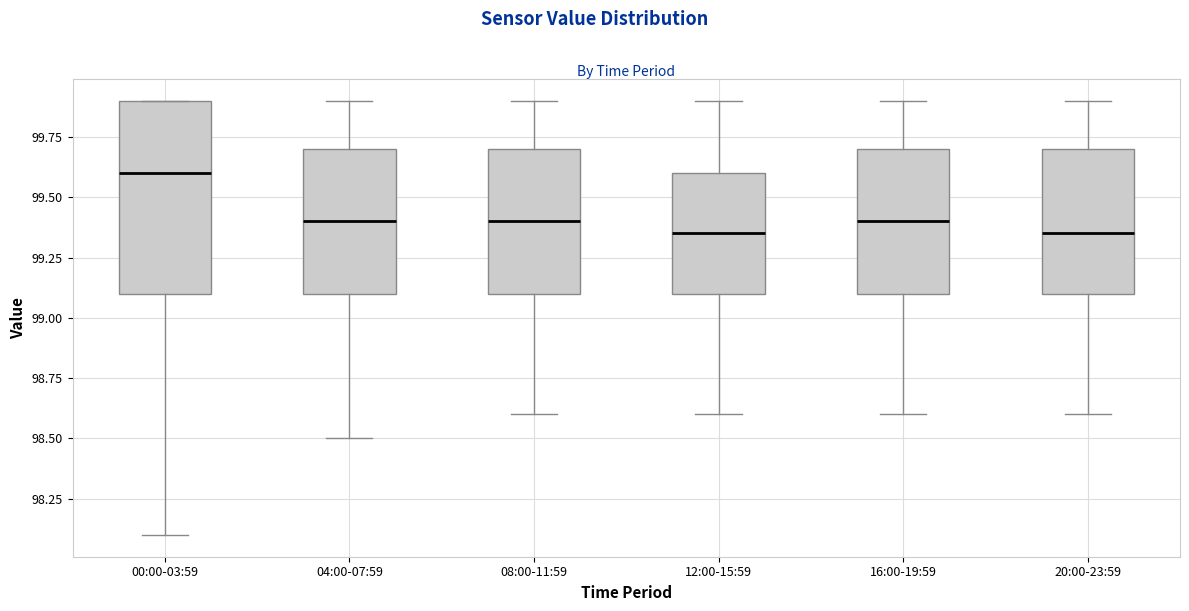

Which box is the tallest, from its lower edge to its upper edge?

00:00-03:59